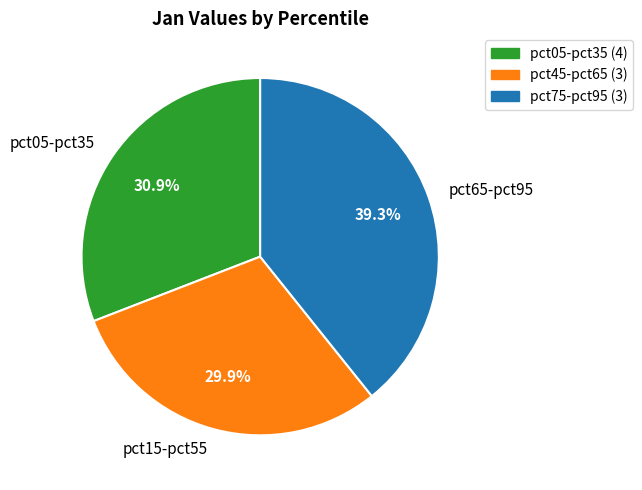

How much of the chart is everything except pct05-pct35?

69.1%